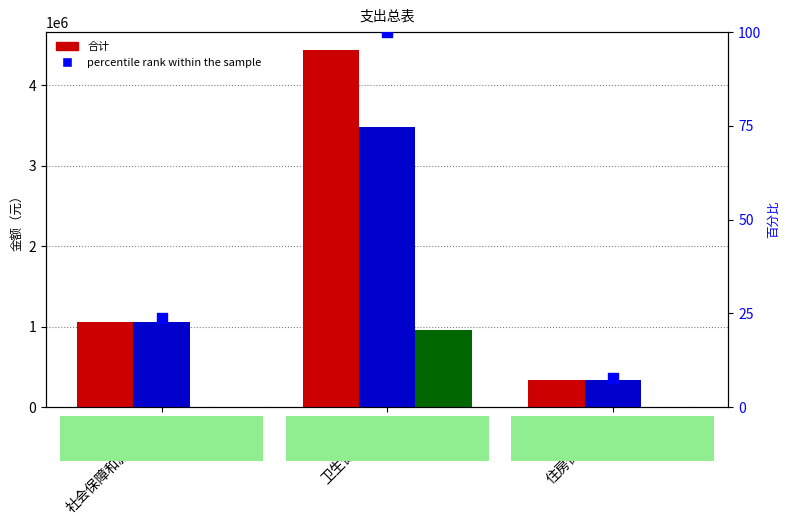

Which series reaches the maximum Y coordinate?

合计